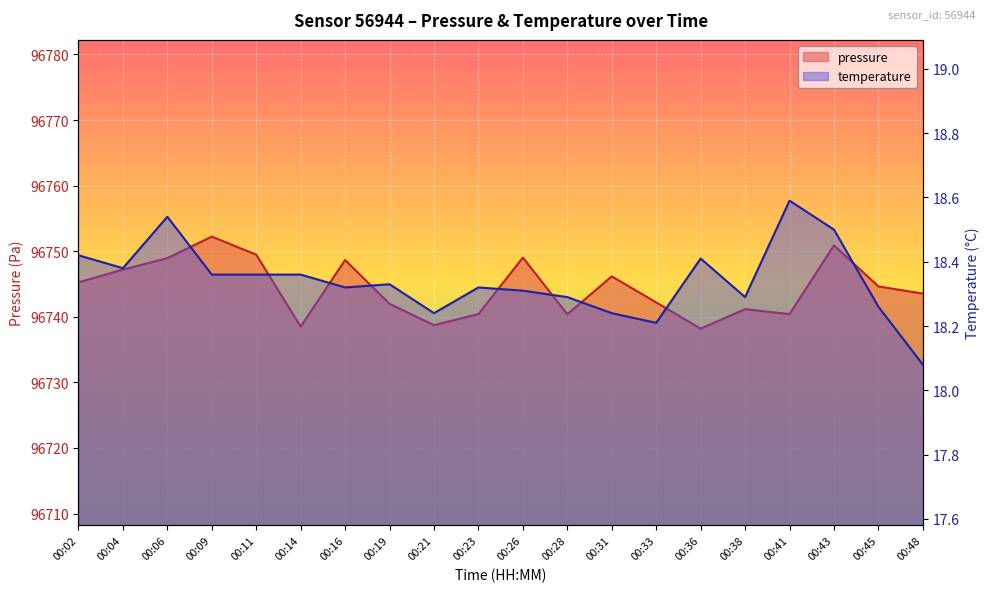

Reading left to right, what are all the values shown in this chart?

pressure: 00:02=96745.2	00:04=96747.2	00:06=96748.9	00:09=96752.2	00:11=96749.5	00:14=96738.5	00:16=96748.7	00:19=96742.0	00:21=96738.7	00:23=96740.4	00:26=96749.0	00:28=96740.4	00:31=96746.2	00:33=96742.2	00:36=96738.2	00:38=96741.2	00:41=96740.4	00:43=96750.9	00:45=96744.6	00:48=96743.5
temperature: 00:02=18.4	00:04=18.4	00:06=18.5	00:09=18.4	00:11=18.4	00:14=18.4	00:16=18.3	00:19=18.3	00:21=18.2	00:23=18.3	00:26=18.3	00:28=18.3	00:31=18.2	00:33=18.2	00:36=18.4	00:38=18.3	00:41=18.6	00:43=18.5	00:45=18.3	00:48=18.1